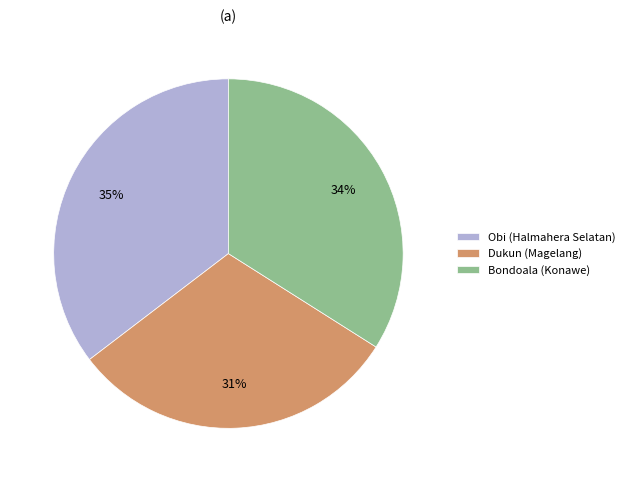

Which slice is the largest?

Obi (Halmahera Selatan)